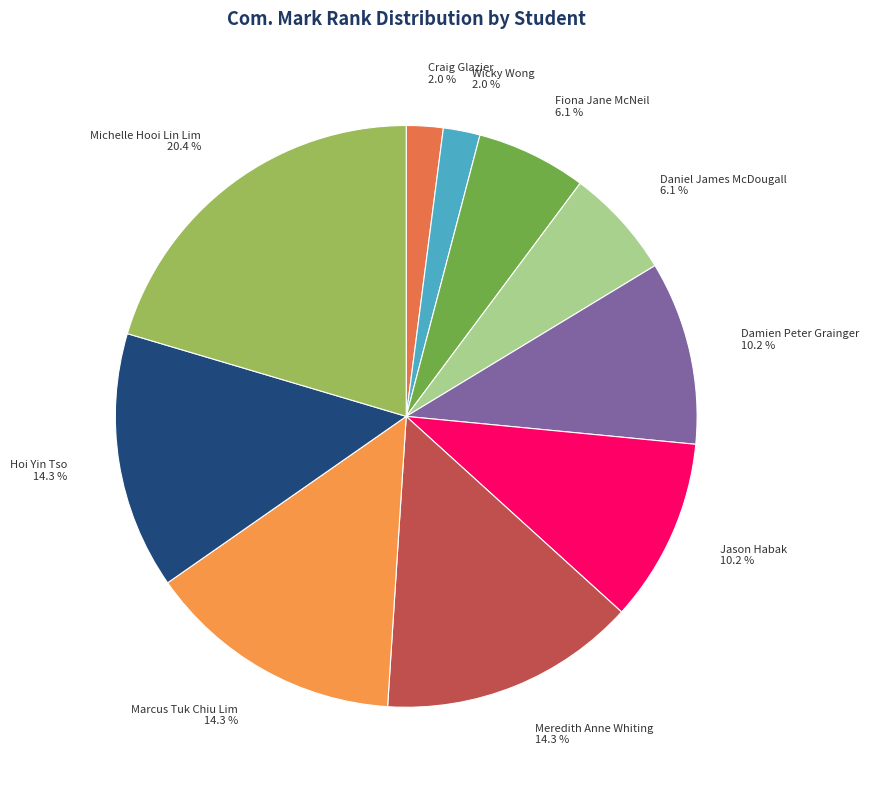

Which has a higher value, Michelle Hooi Lin Lim or Damien Peter Grainger?

Michelle Hooi Lin Lim